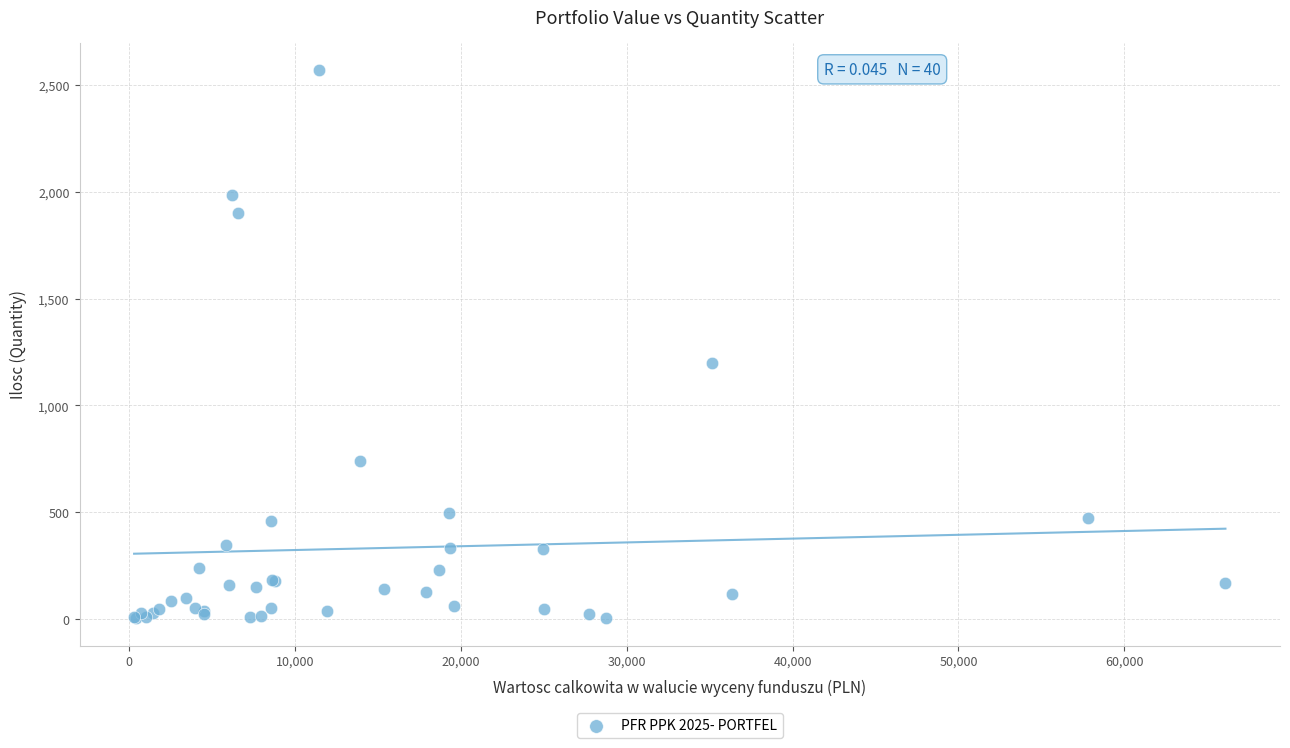

What Y value in the scatter plot is closest to 1287?

1199